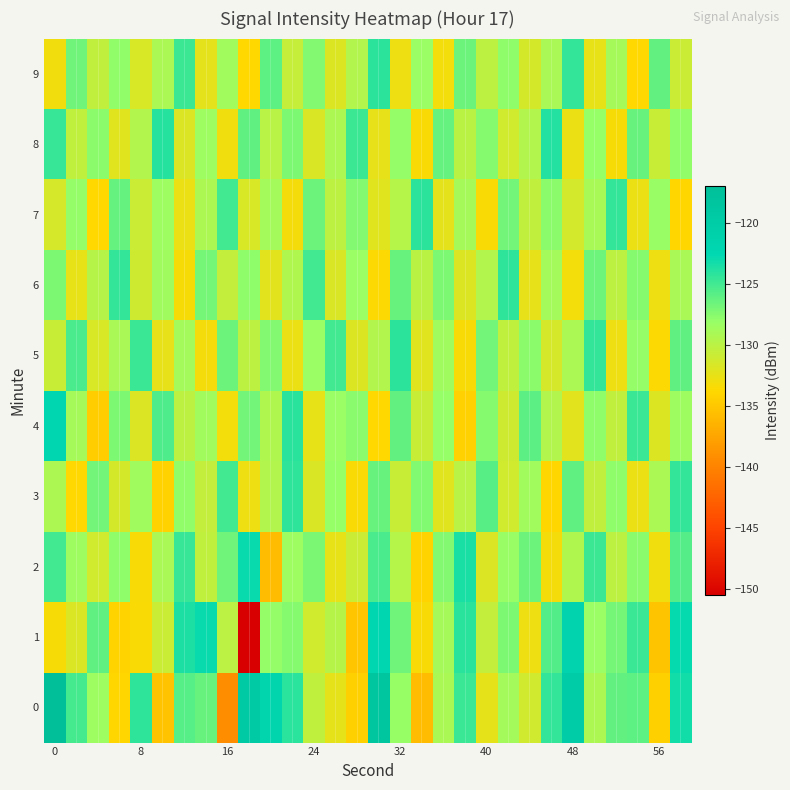

Which series has the widest spread of values?

1